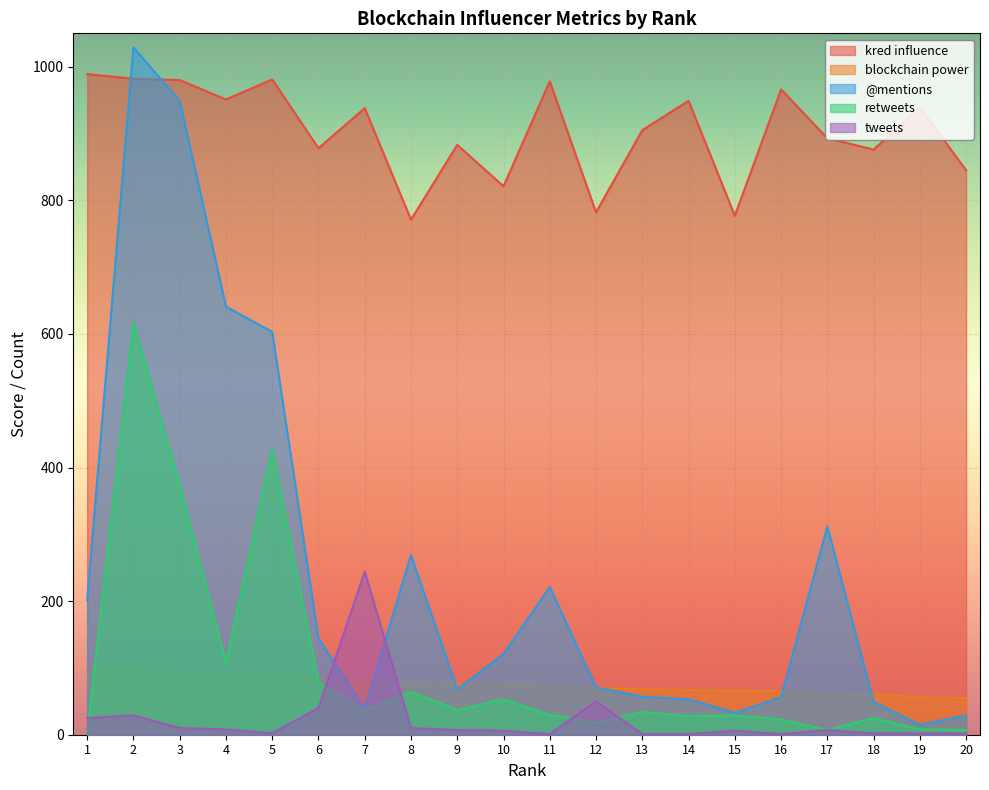

True or false: tweets and retweets intersect in this chart.

True